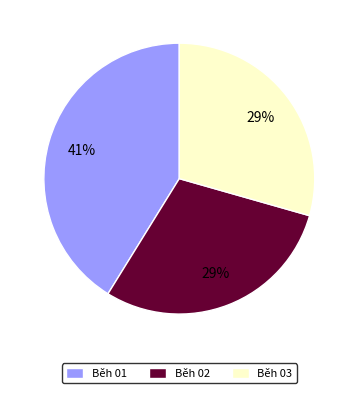

To the nearest percent, what portion does Běh 03 represent?

29%